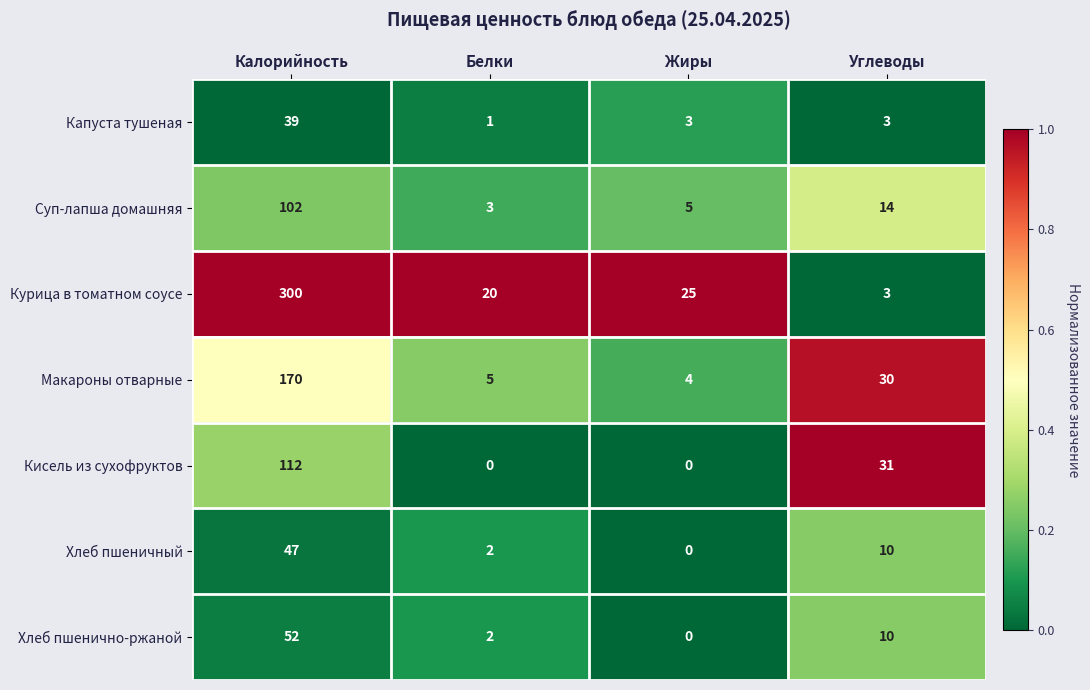

What is the total value across all series at Жиры?

37